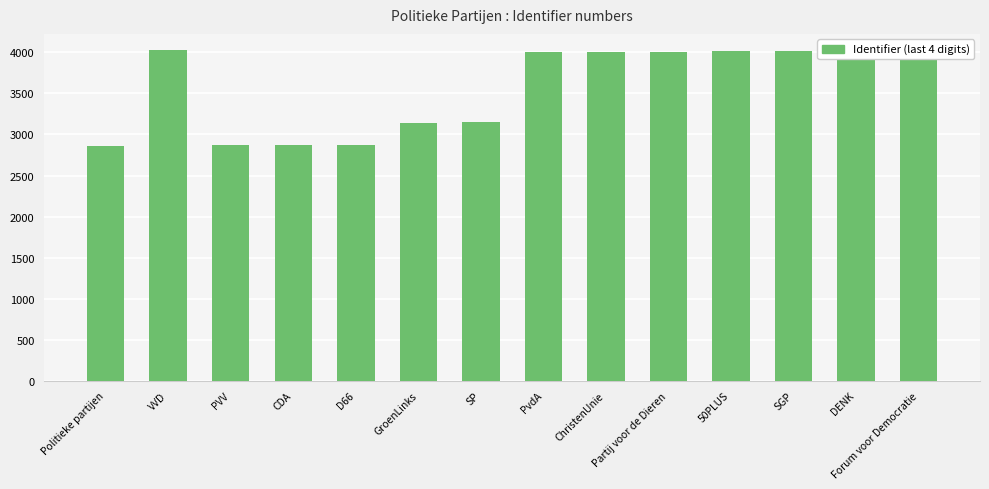

What is the smallest value displayed?

2863